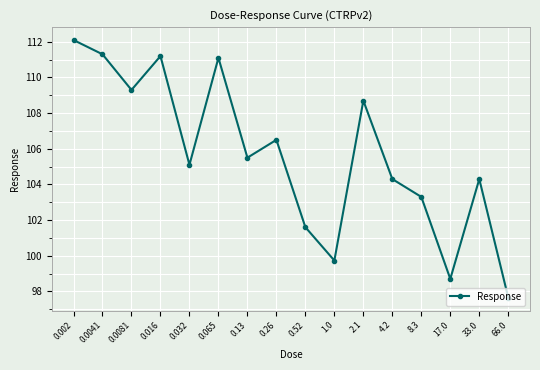

What is the value of the 12th point from the left?

104.3